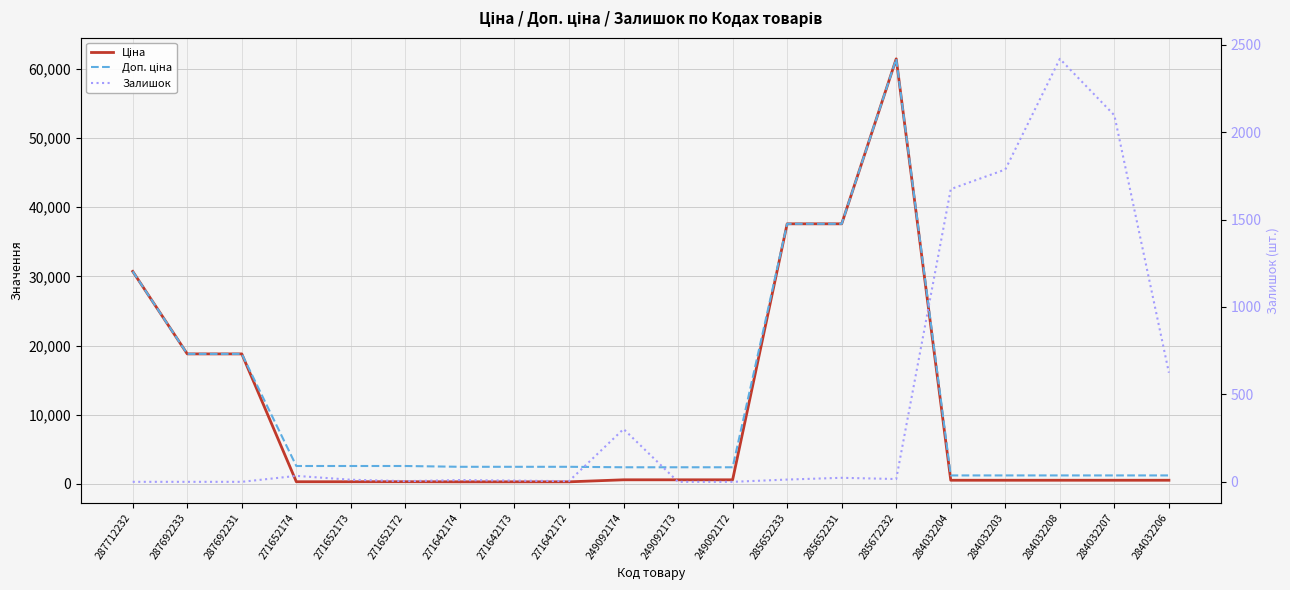

The value of Залишок at 271652174 is 34.0. True or false?

True